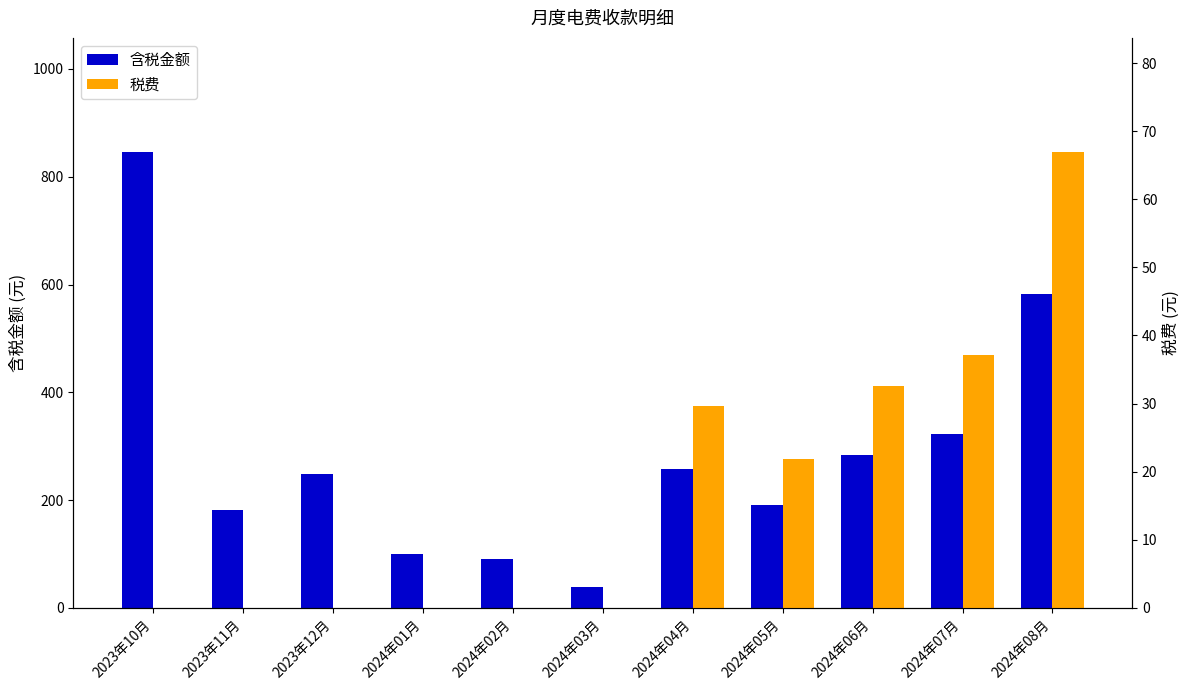

What is the spread (max minus min) of values at 2024年04月?

228.3